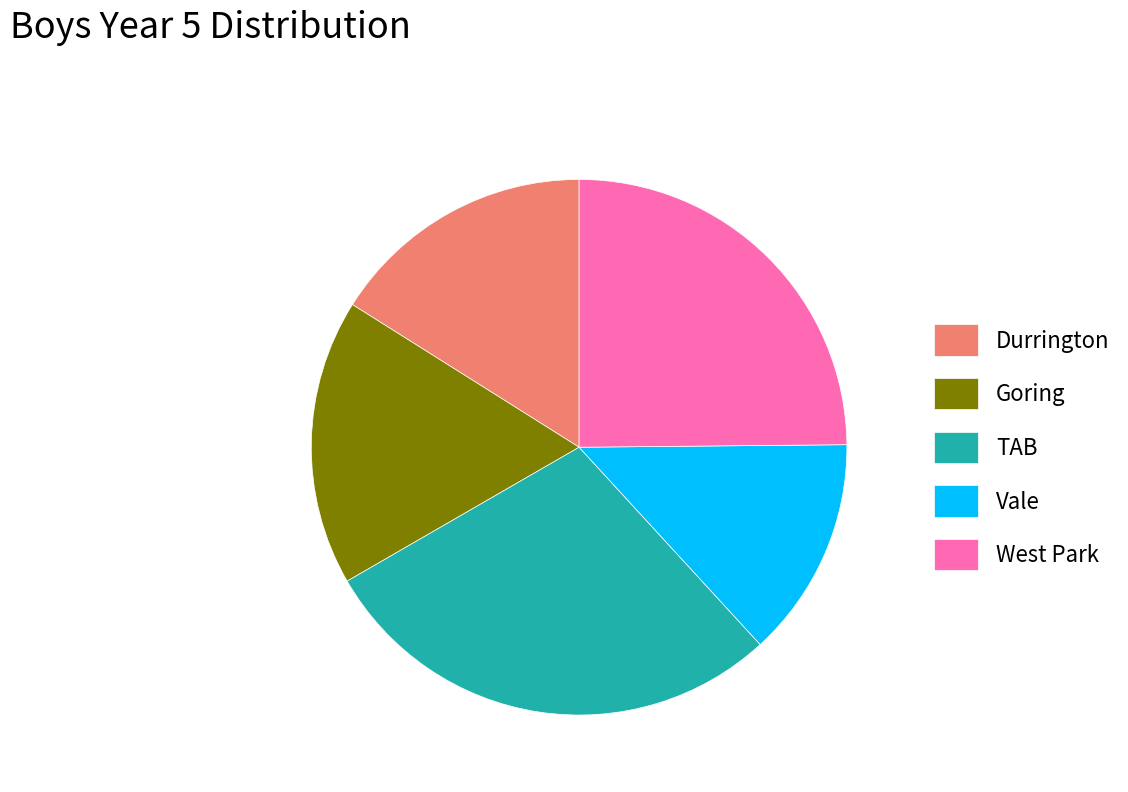

Combined, do Vale and TAB account for over 50%?

No